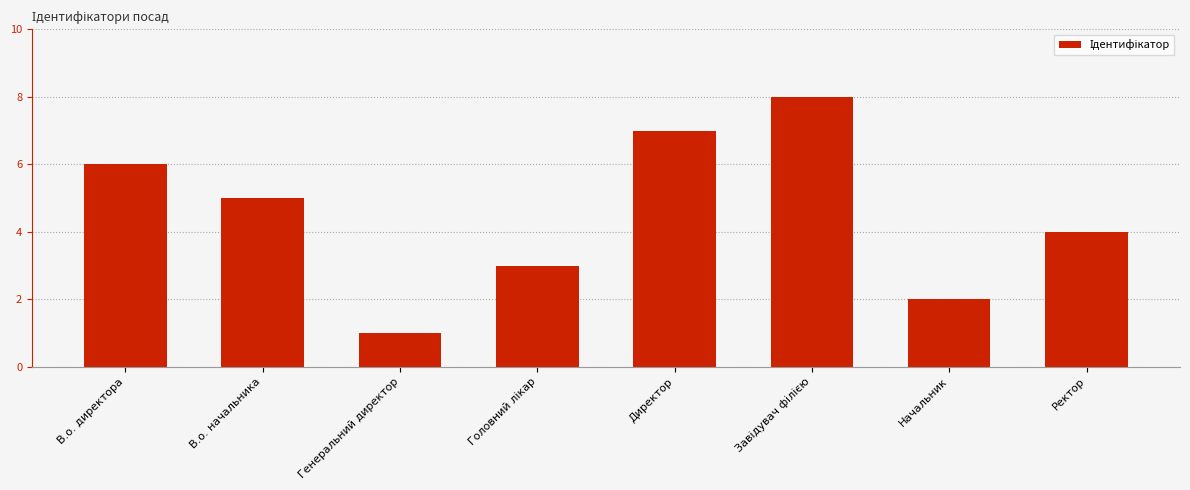

What position from the left is Ректор?

8